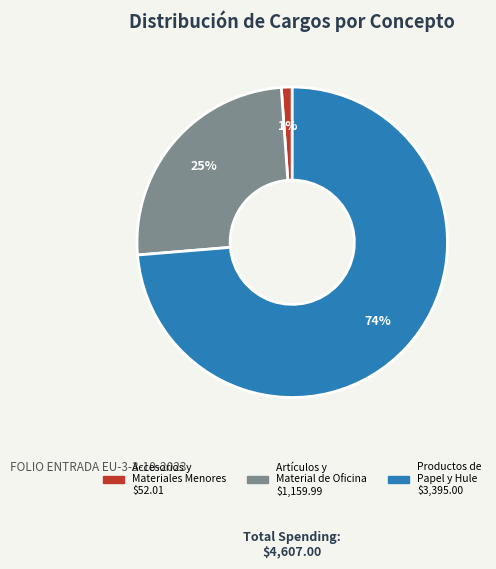

To the nearest percent, what is the difference between the largest and smallest slice percentages?

73%